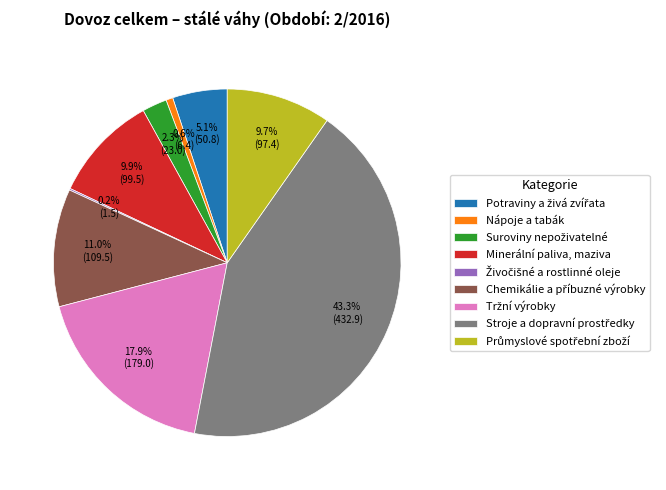

Does any single category account for the majority?

No